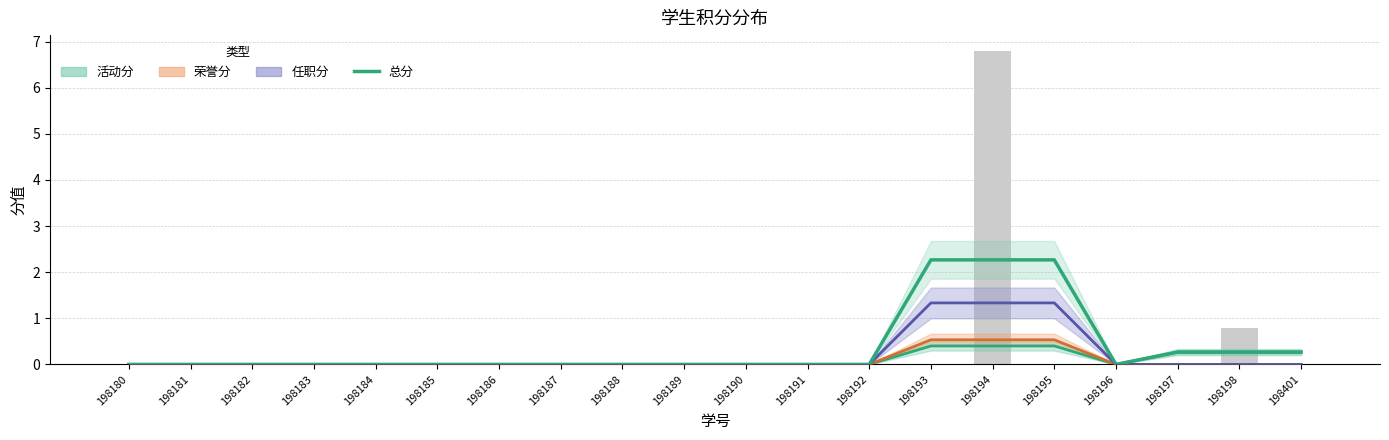

Which series changed the most between 198183 and 198193?

总分